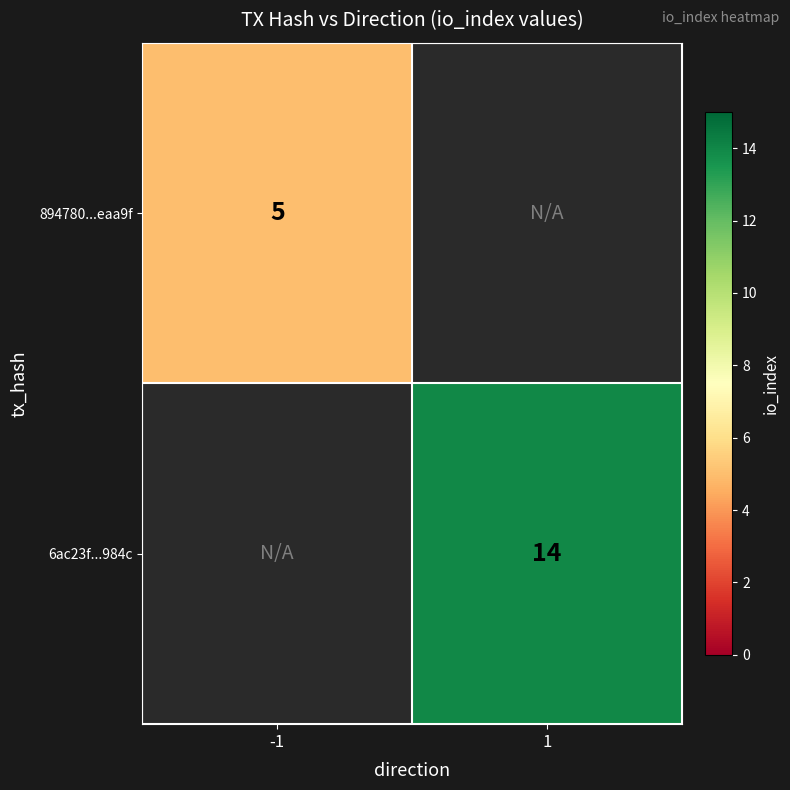

The value of 894780...eaa9f at -1 is 7.3. True or false?

False